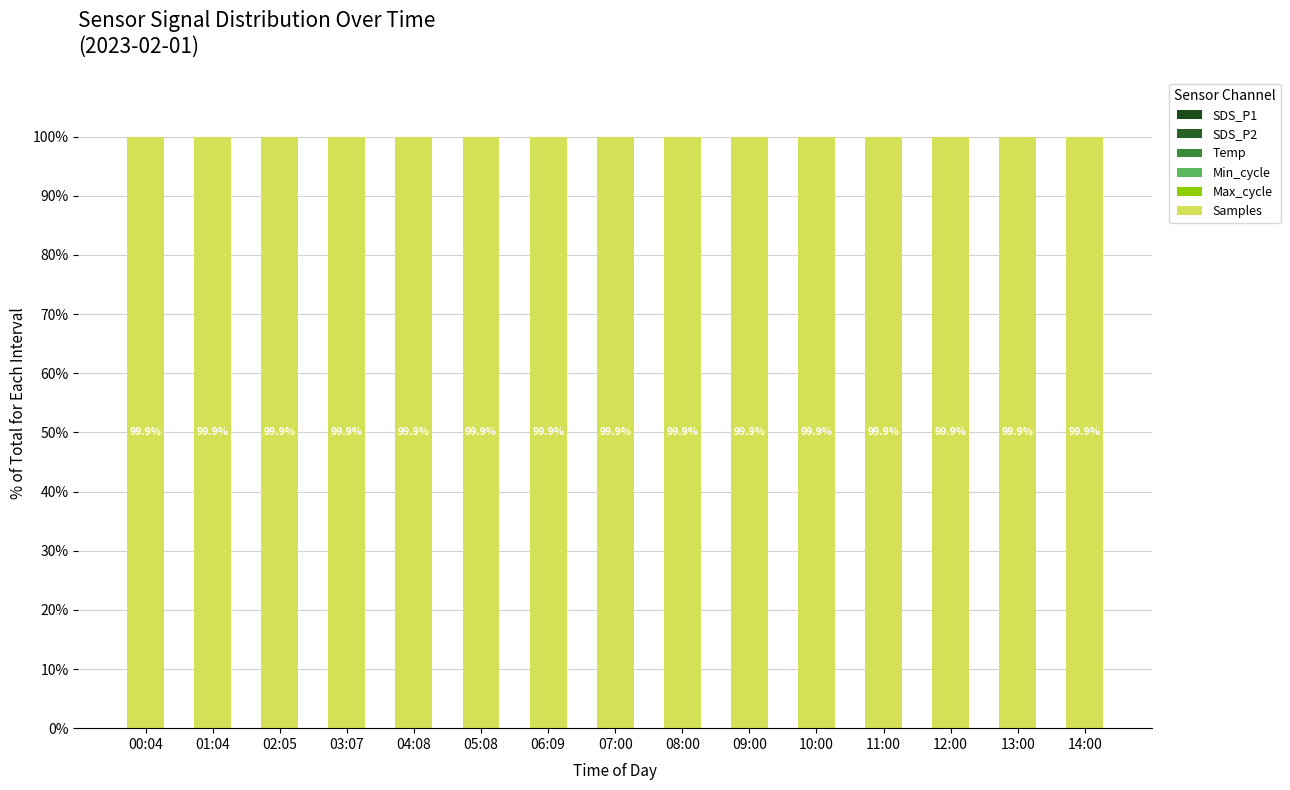

What is the total value across all series at 05:08?

100.0